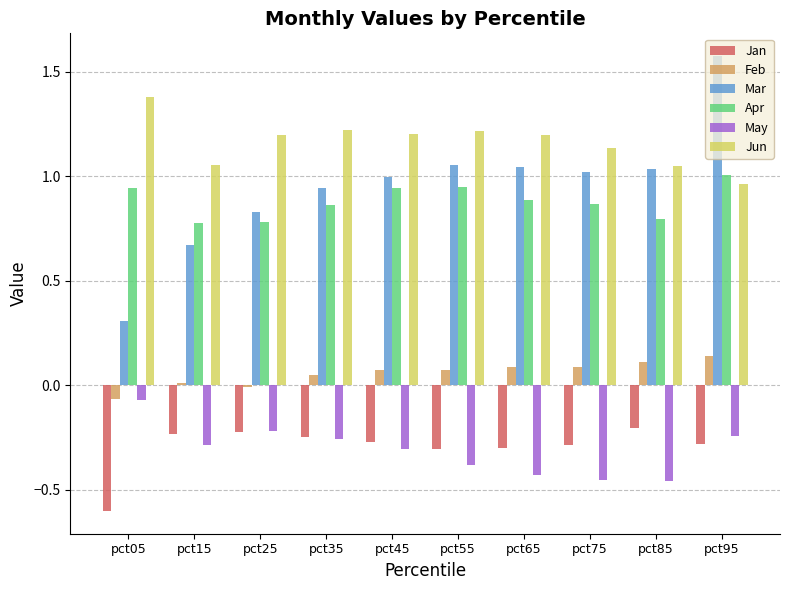

At which category is the sum across all series the highest?

pct95